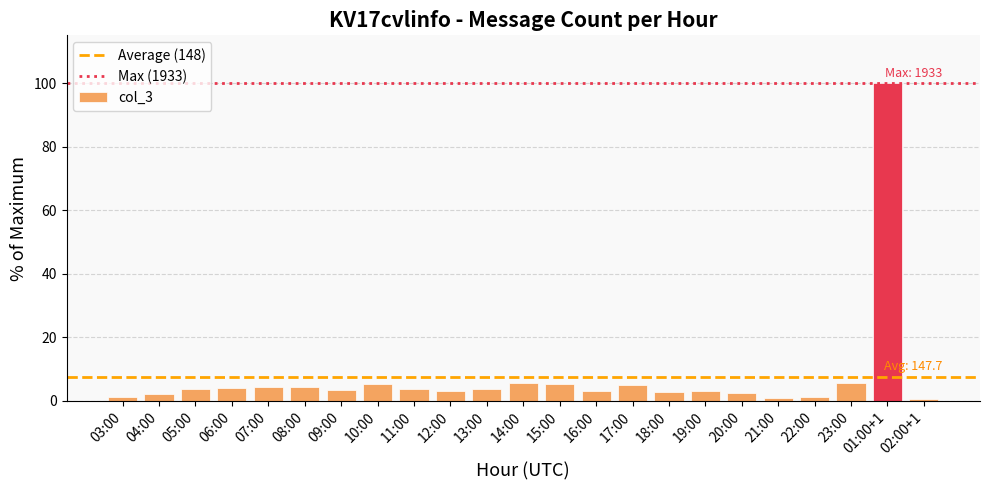

The value at 05:00 is 3.7. True or false?

True